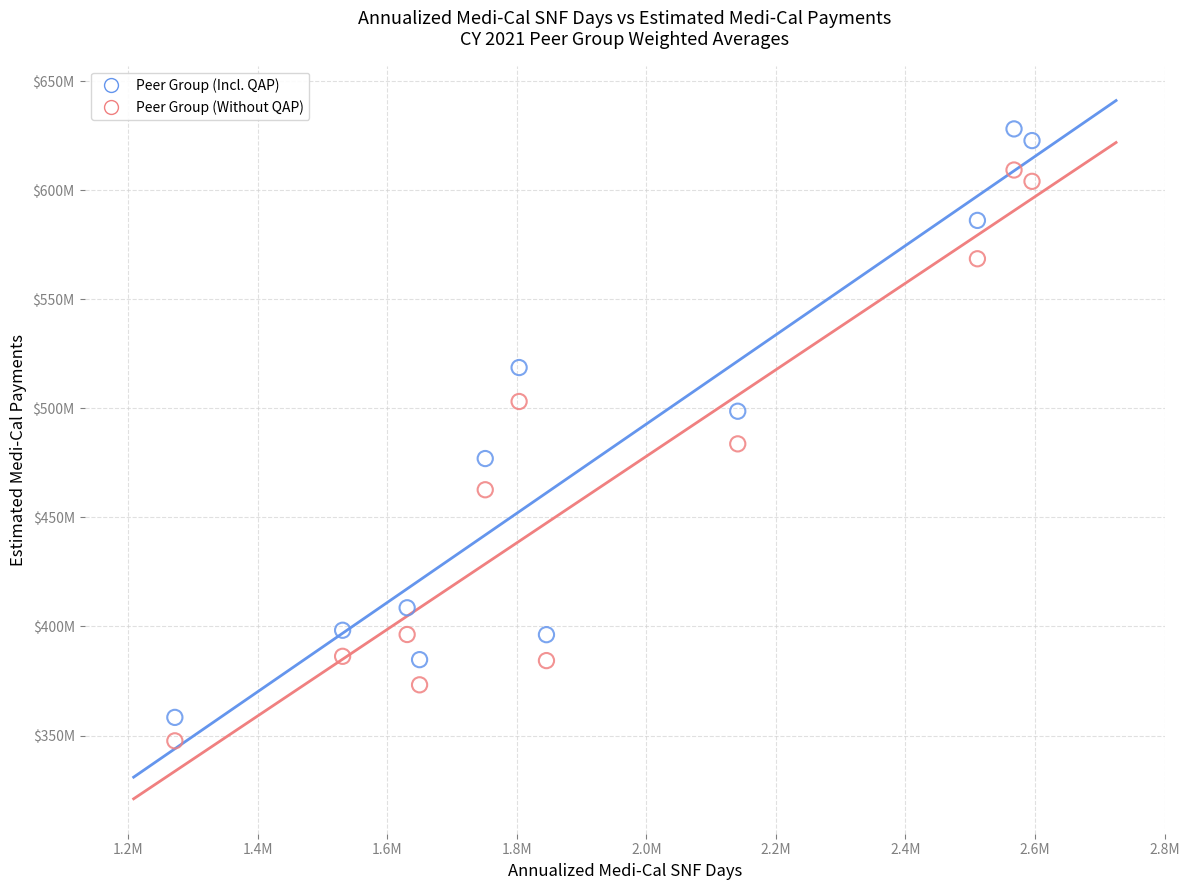

Which series contains the lowest Y value?

Peer Group (Without QAP)